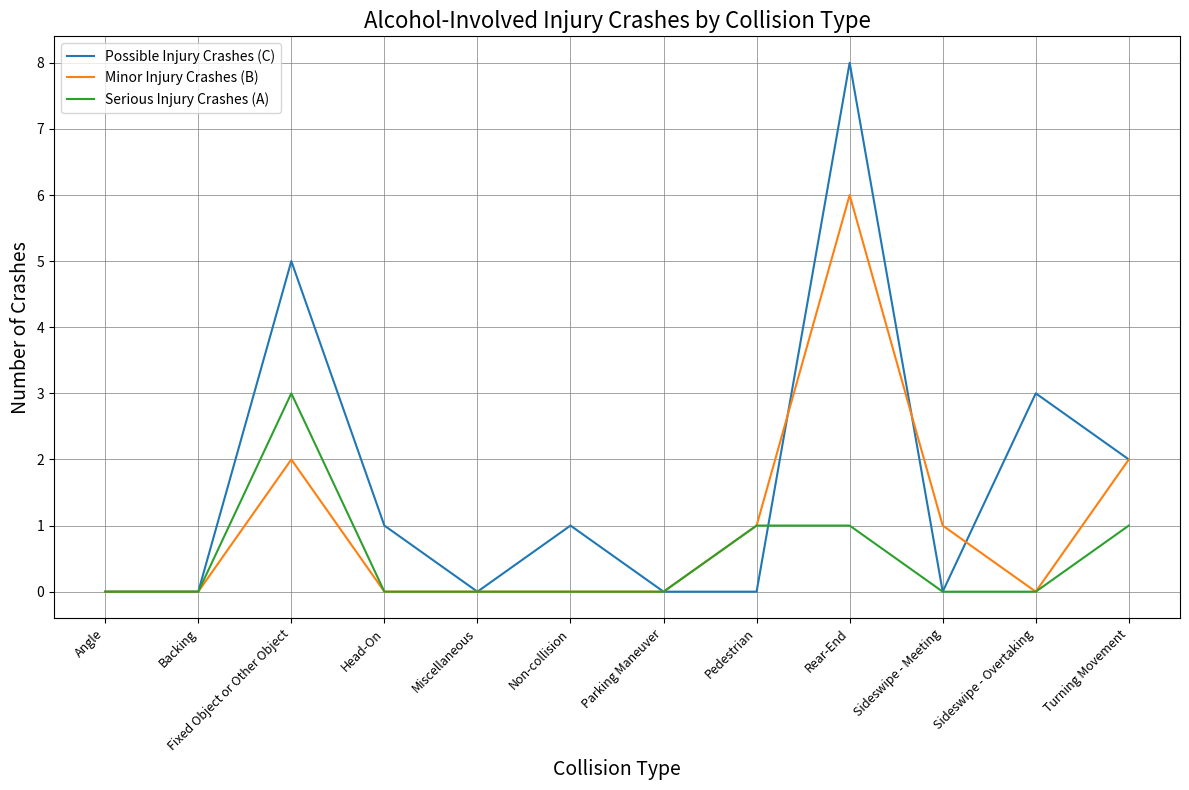

In Possible Injury Crashes (C), how many points are higher than both neighbors (excluding endpoints)?

4